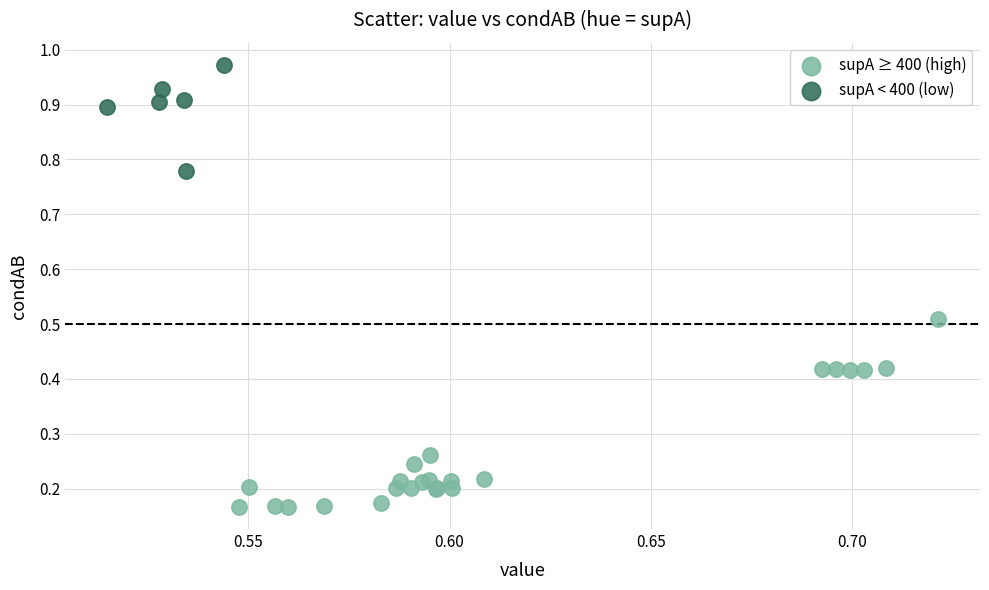

Which series contains the highest Y value?

supA < 400 (low)